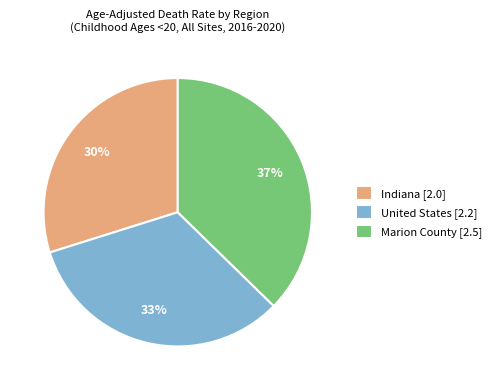

Count the number of slices in the pie.

3